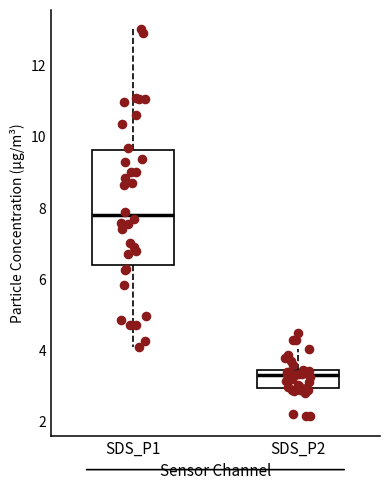

Reading left to right, transcribe this box plot: for each box, give where its median line is, the range the box spans, and where its two whiskers end, as read against the y-axis. The values are not printed on the chart, so give them approximately, as read against the axis.

SDS_P1: median 7.8, box 6.4 to 9.6, whiskers 4.2 to 13.0
SDS_P2: median 3.4 (just below the box's upper edge), box 3.0 to 3.4, whiskers 2.8 to 4.0